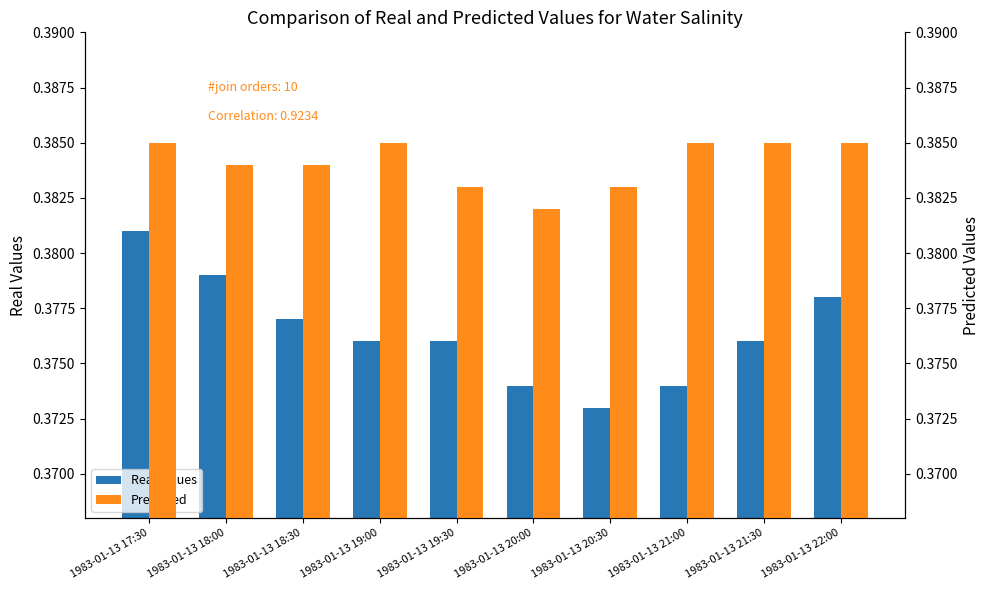

The Real Values series shows 0.2 at 1983-01-13 22:00. True or false?

False